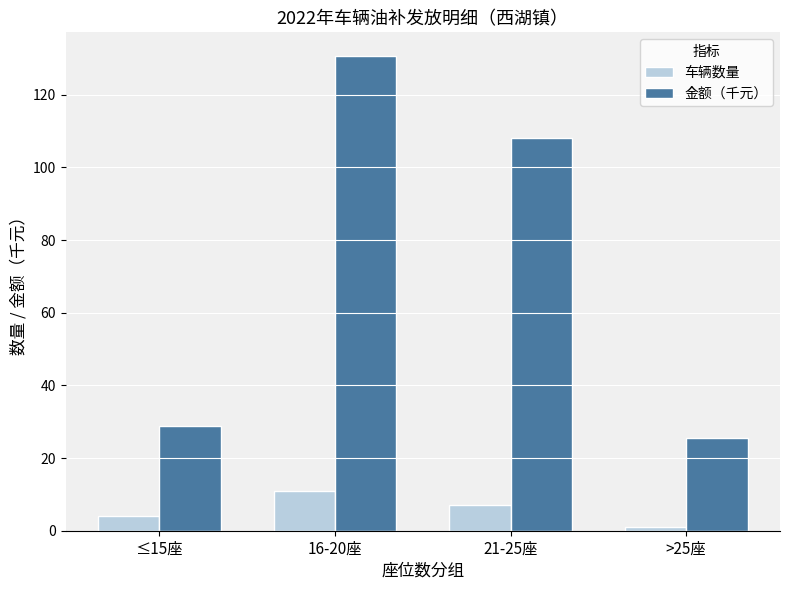

The value of 车辆数量 at 16-20座 is 11.0. True or false?

True